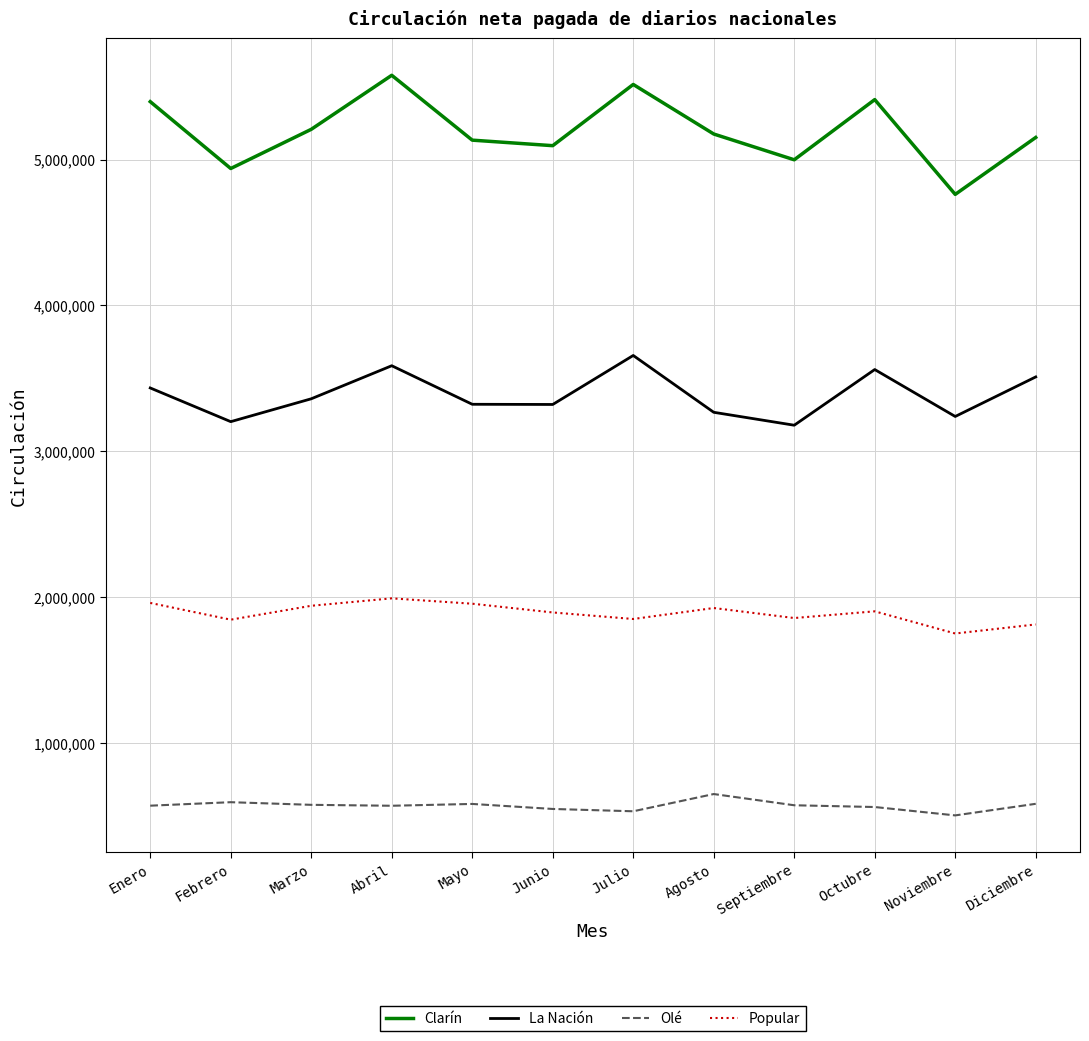

At Noviembre, list the series in order from smallest to largest.

Olé, Popular, La Nación, Clarín